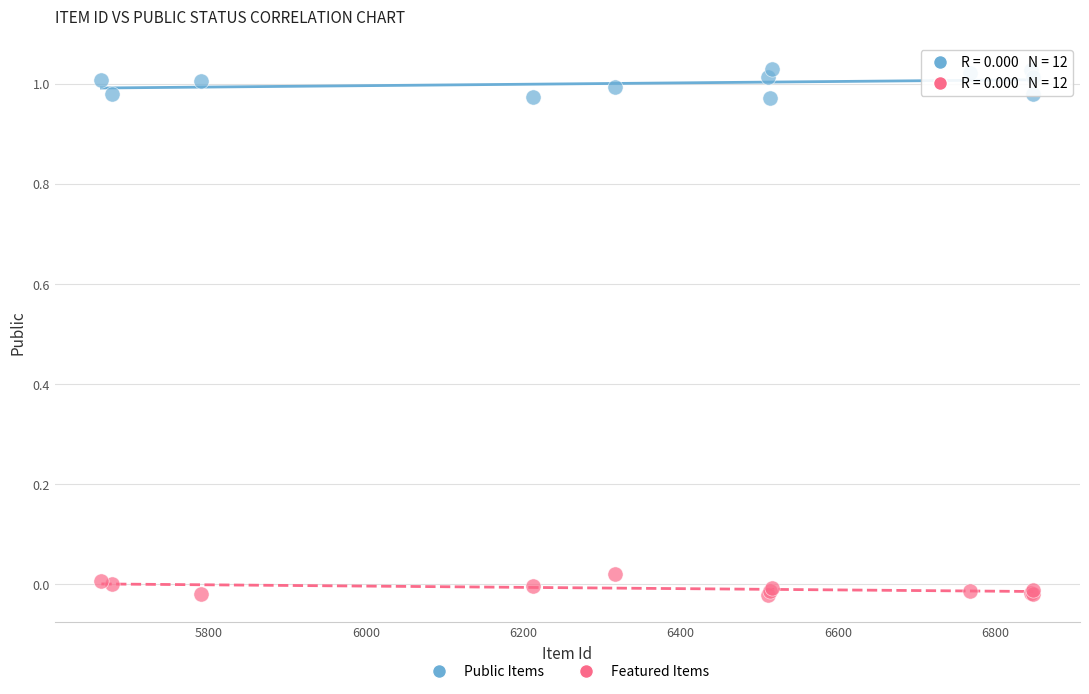

What is the X range (max minus min) for the scatter plot?

1184.0